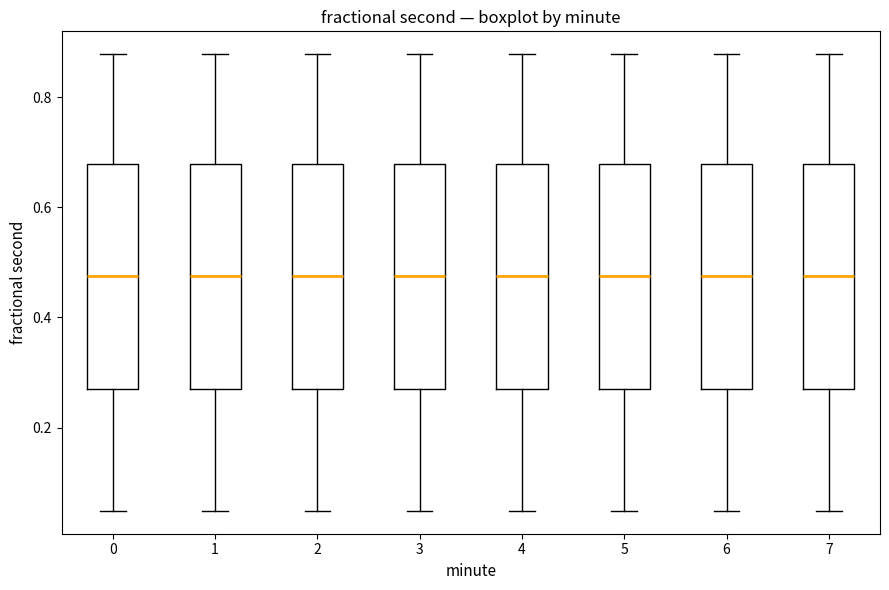

Reading left to right, read every box against the y-axis: the position of its median line, the range the box covers, and the ends of its whiskers. The values are not printed on the chart, so give them approximately, as read against the axis.

0: median 0.48, box 0.28 to 0.68, whiskers 0.04 to 0.88
1: median 0.48, box 0.28 to 0.68, whiskers 0.04 to 0.88
2: median 0.48, box 0.28 to 0.68, whiskers 0.04 to 0.88
3: median 0.48, box 0.28 to 0.68, whiskers 0.04 to 0.88
4: median 0.48, box 0.28 to 0.68, whiskers 0.04 to 0.88
5: median 0.48, box 0.28 to 0.68, whiskers 0.04 to 0.88
6: median 0.48, box 0.28 to 0.68, whiskers 0.04 to 0.88
7: median 0.48, box 0.28 to 0.68, whiskers 0.04 to 0.88